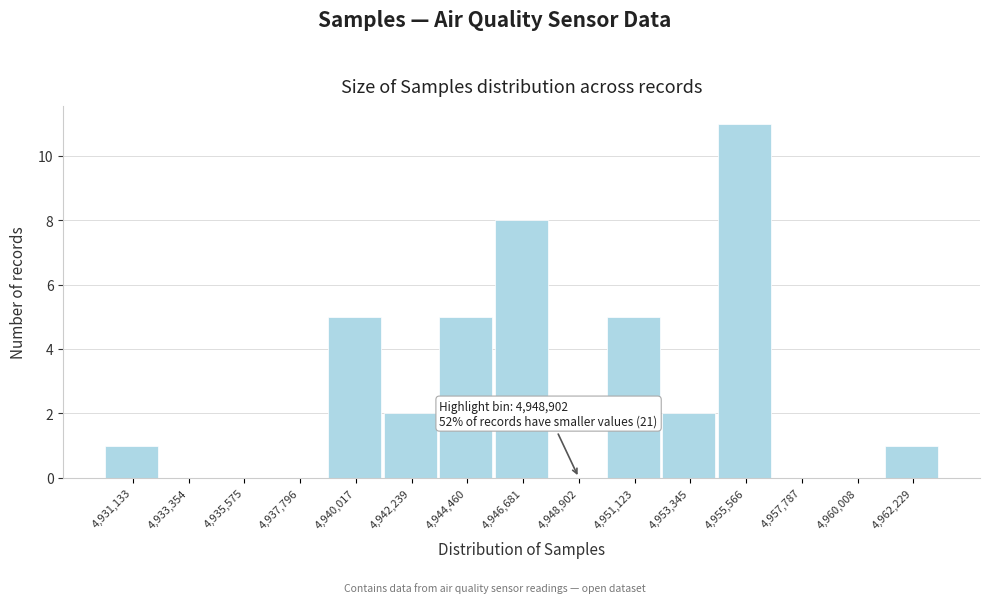

Reading left to right, extract all data points from this chart.

4,931,133=1	4,933,354=0	4,935,575=0	4,937,796=0	4,940,017=5	4,942,239=2	4,944,460=5	4,946,681=8	4,948,902=0	4,951,123=5	4,953,345=2	4,955,566=11	4,957,787=0	4,960,008=0	4,962,229=1